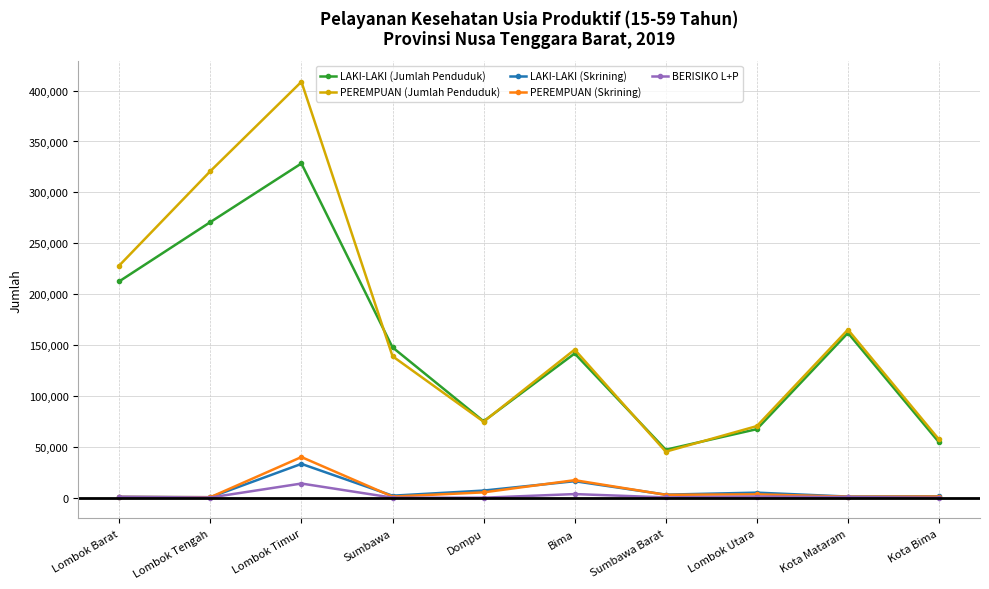

True or false: PEREMPUAN (Jumlah Penduduk) has more than 0 points higher than both neighbors.

True